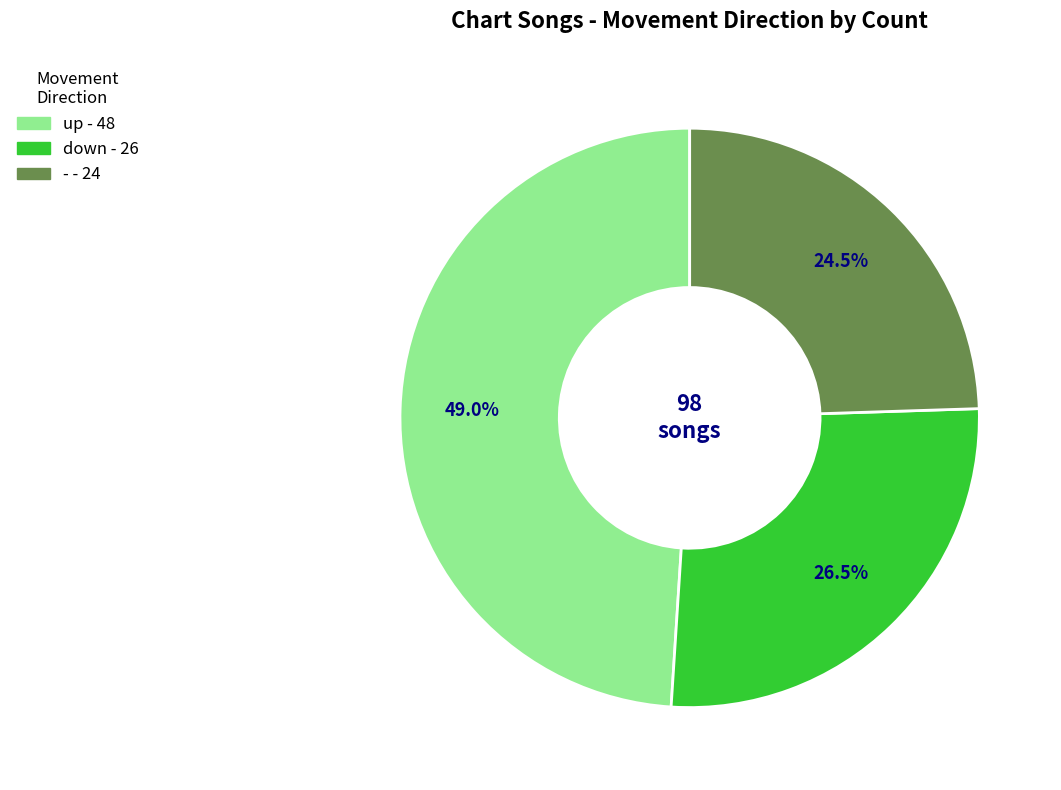

To the nearest percent, what is the average slice percentage?

33%